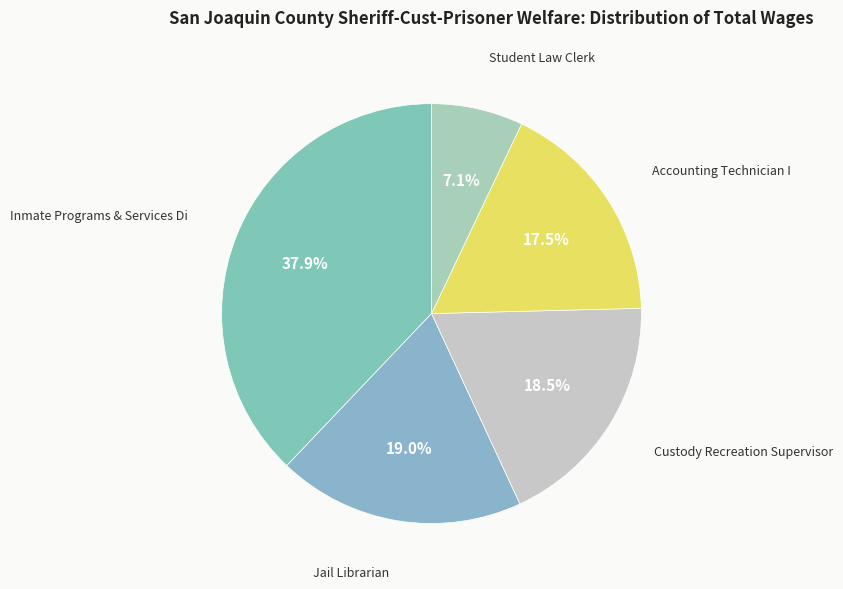

Does any single category account for the majority?

No